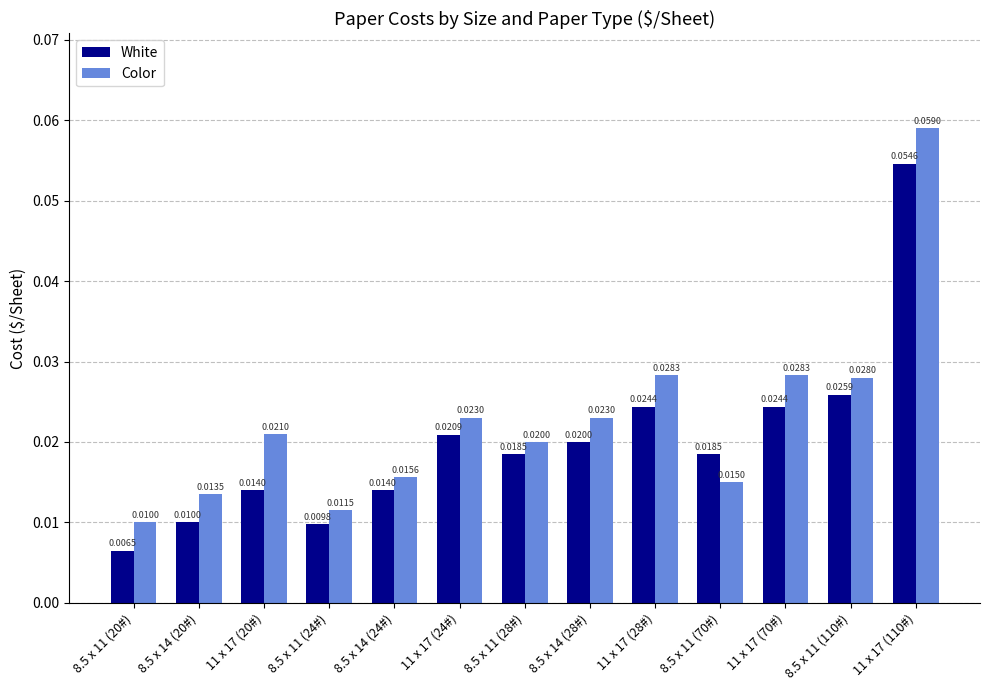

What is the sum of all Color values?

0.3